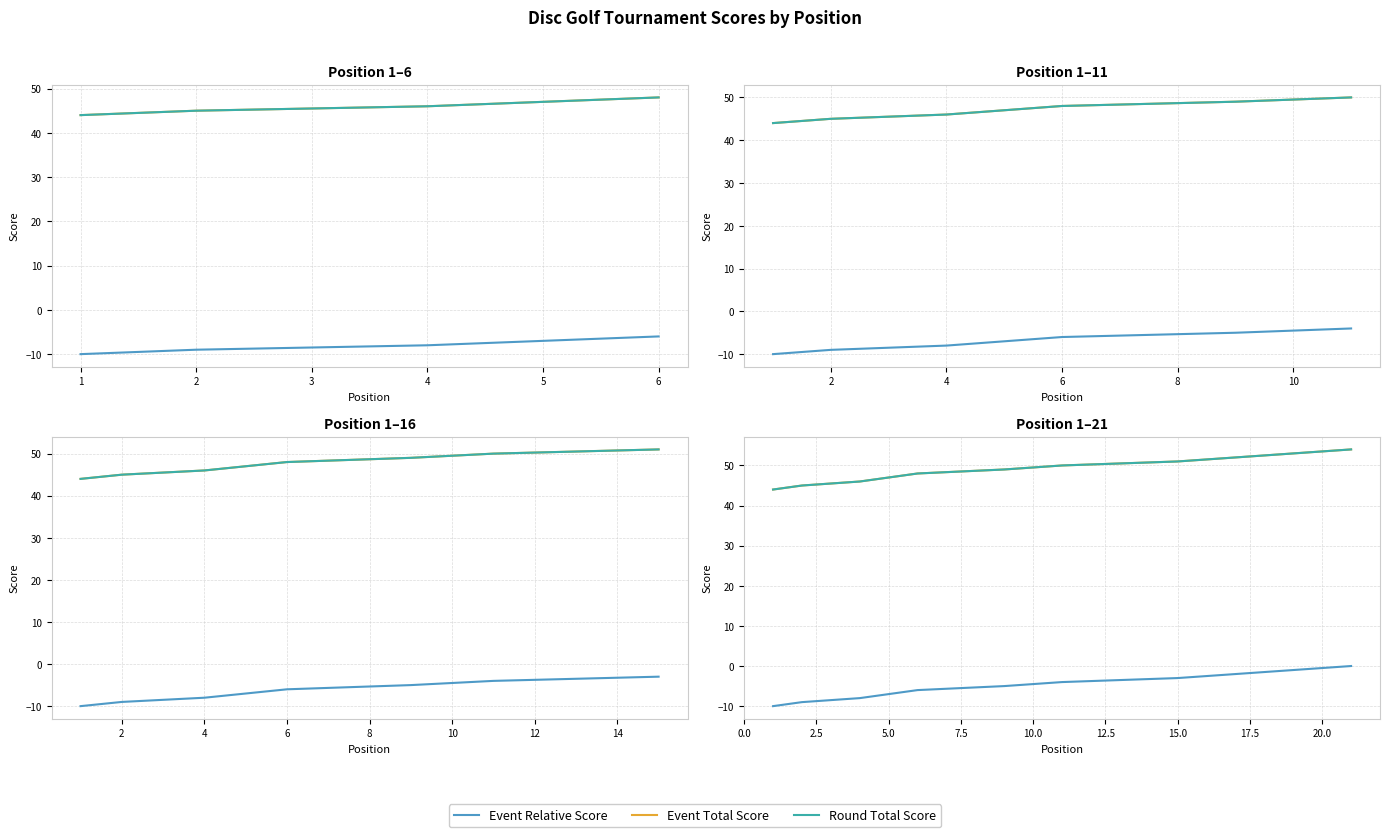

Count the number of categories in the chart.

21